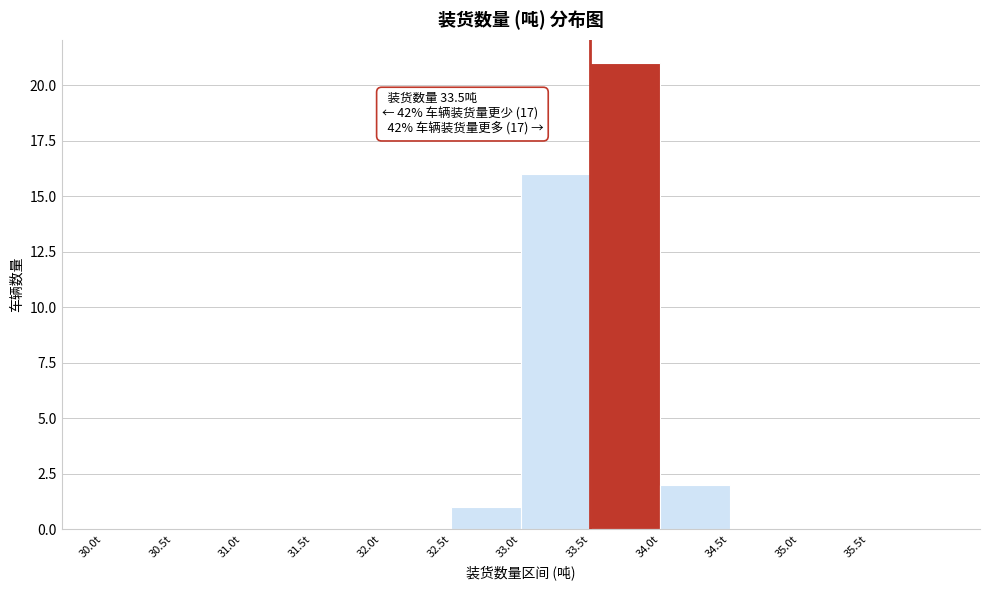

Over which range of the x-axis is the bar tallest?

33.5 to 34.0